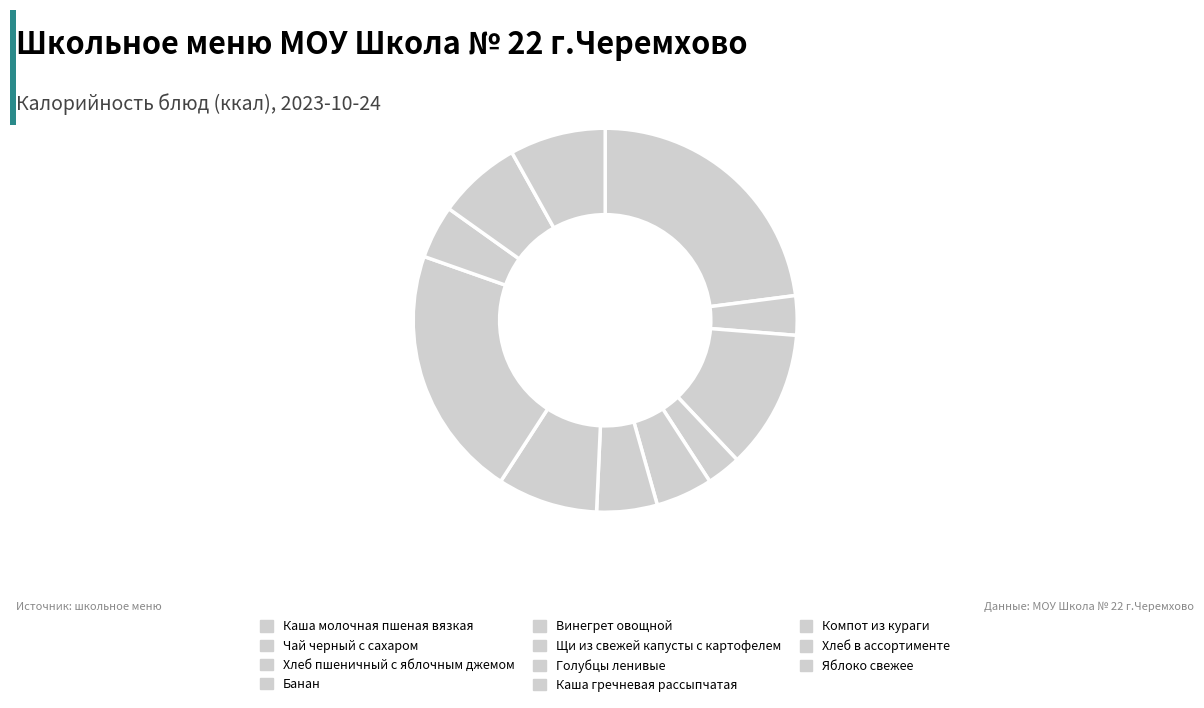

What percentage is the Щи из свежей капусты с картофелем slice, to the nearest percent?

5%